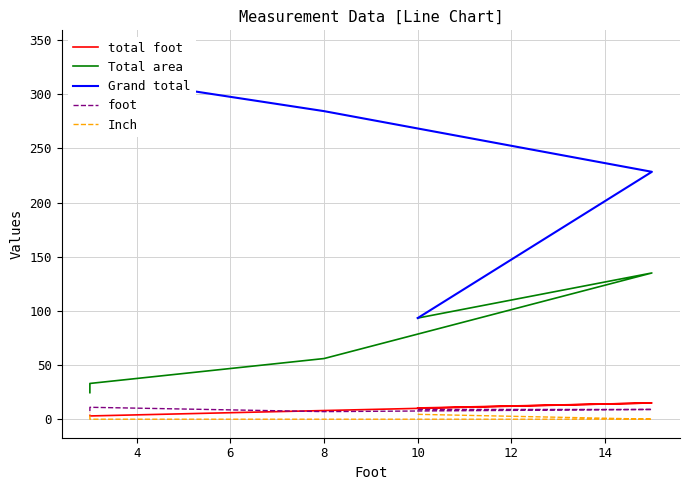

What are all the series names shown in the legend?

total foot, Total area, Grand total, foot, Inch